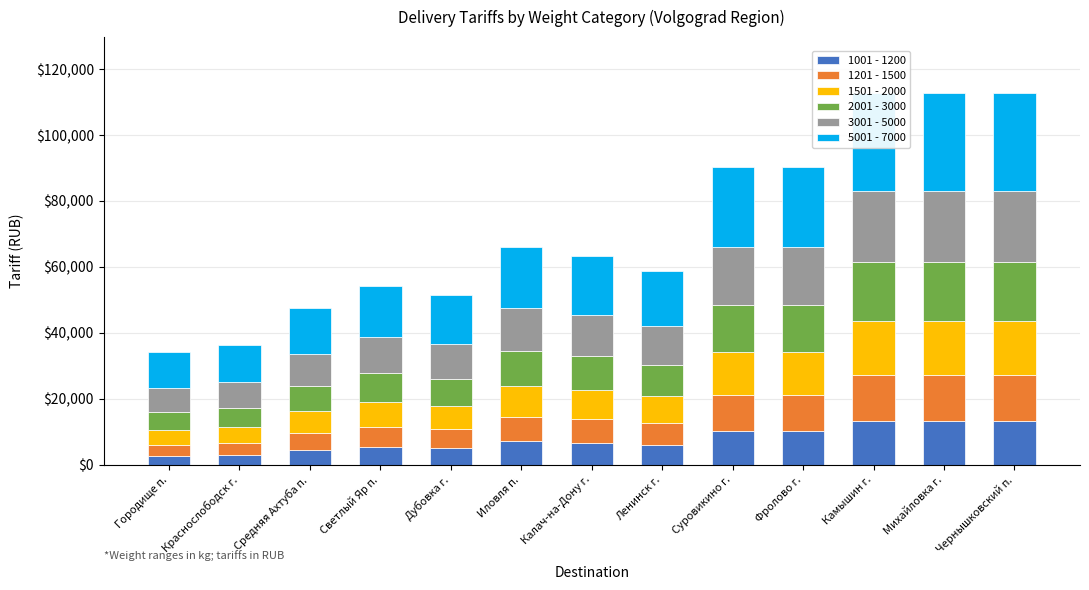

What is the approximate value of 5001 - 7000 at Светлый Яр п., to the nearest 10?

15600